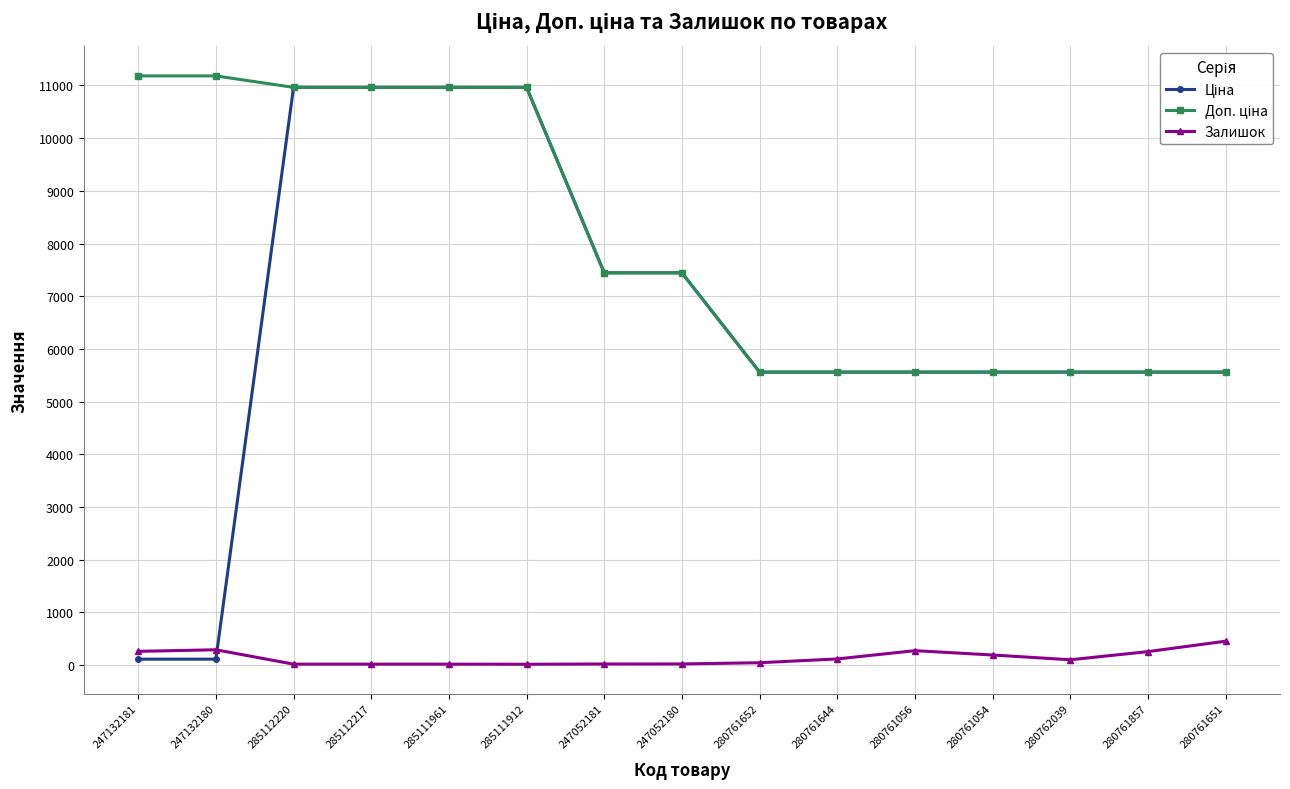

What is the highest value of the Залишок series?

453.0